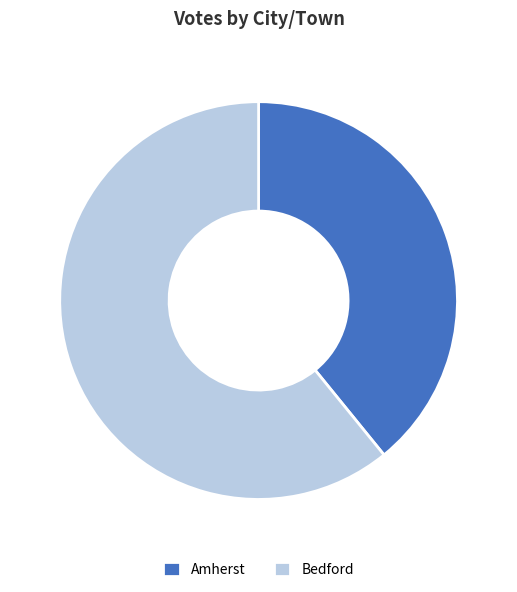

What is the ratio of the value at Bedford to the value at Amherst?

1.6